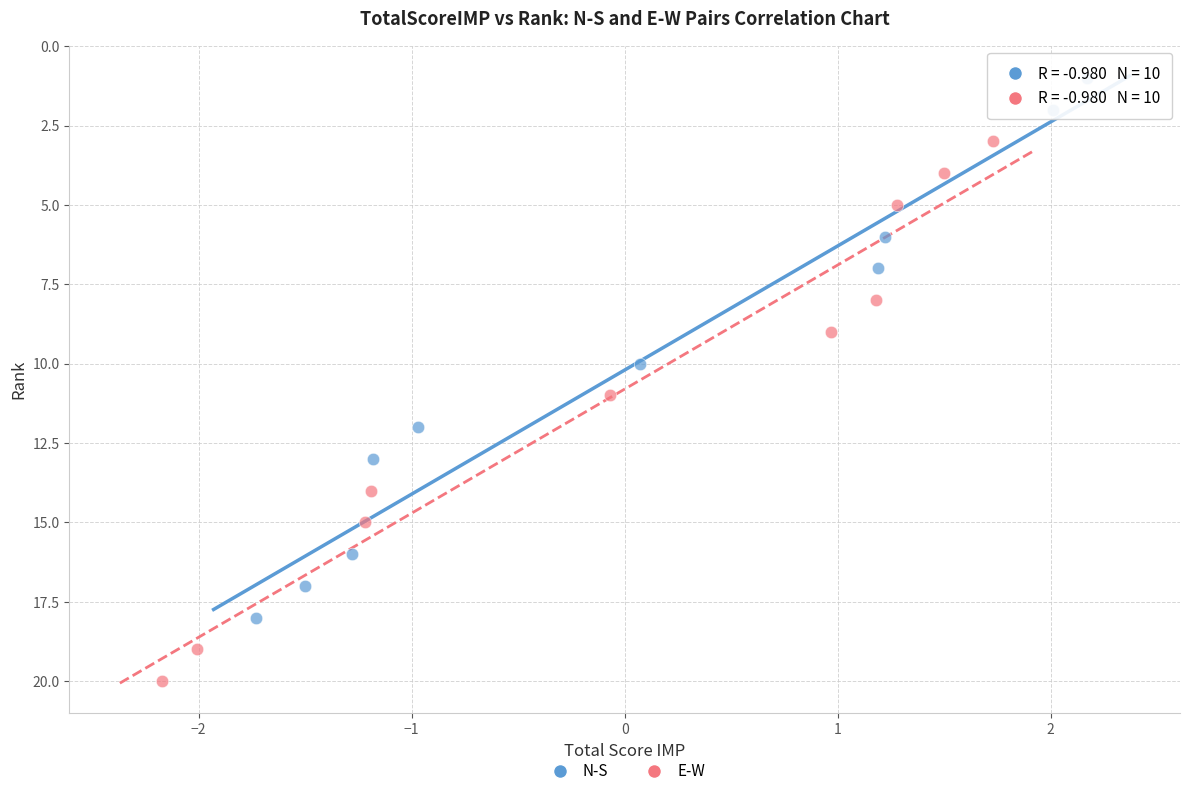

Which series reaches the minimum Y coordinate?

N-S